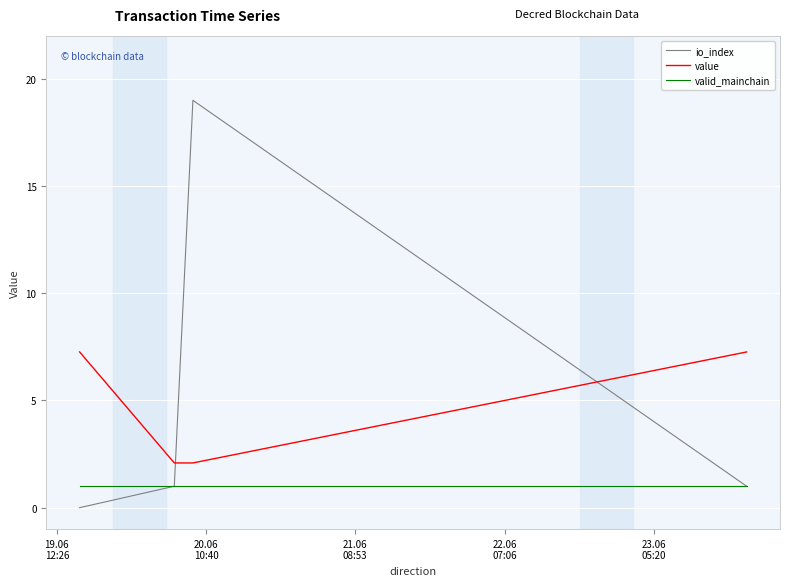

Which series has the largest range (max minus min)?

io_index